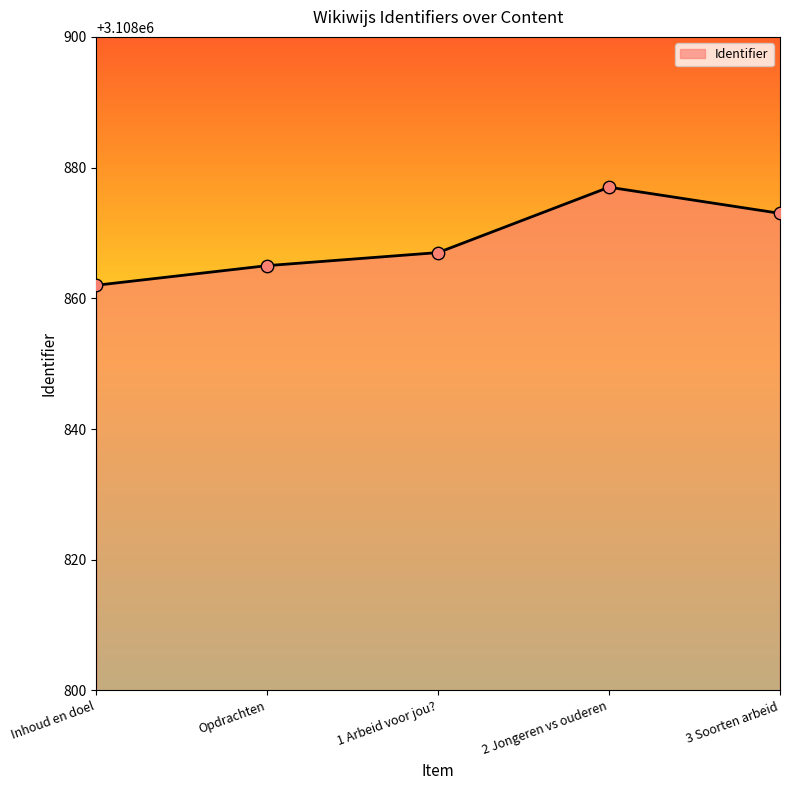

Between 2 Jongeren vs ouderen and 3 Soorten arbeid, which is larger?

2 Jongeren vs ouderen